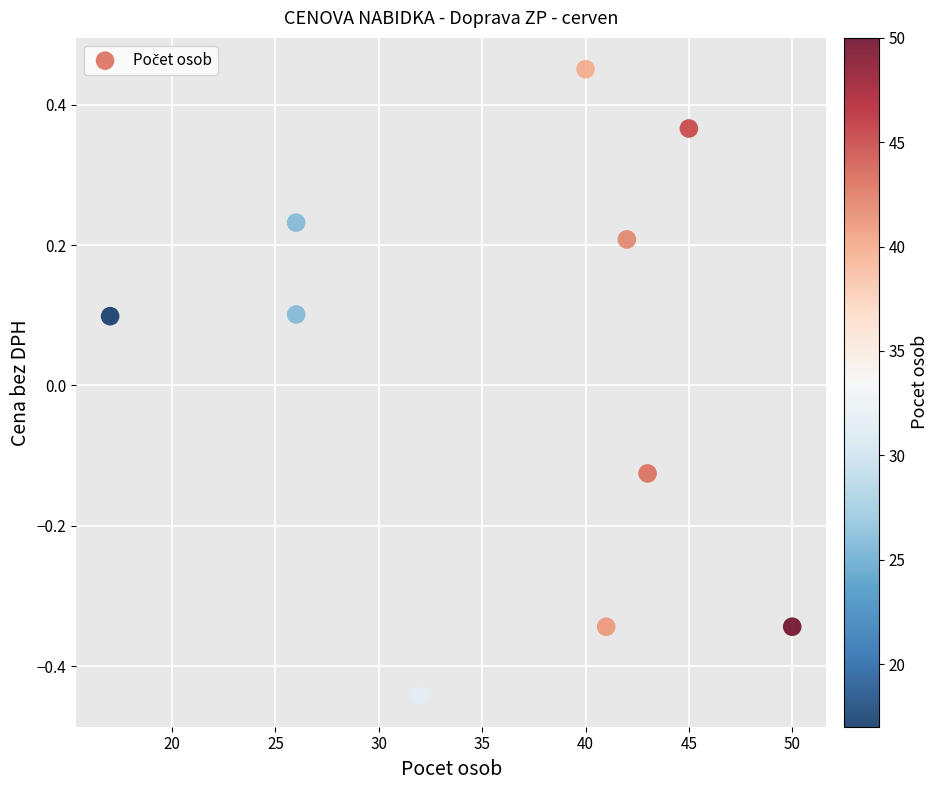

What is the average X value?

36.2